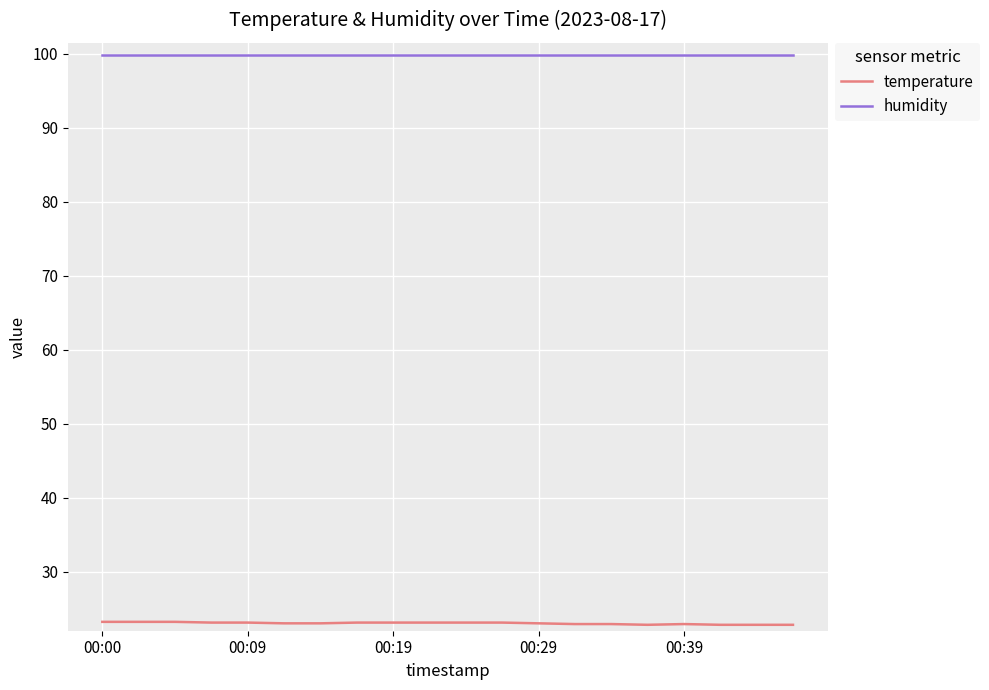

True or false: temperature and humidity intersect in this chart.

False